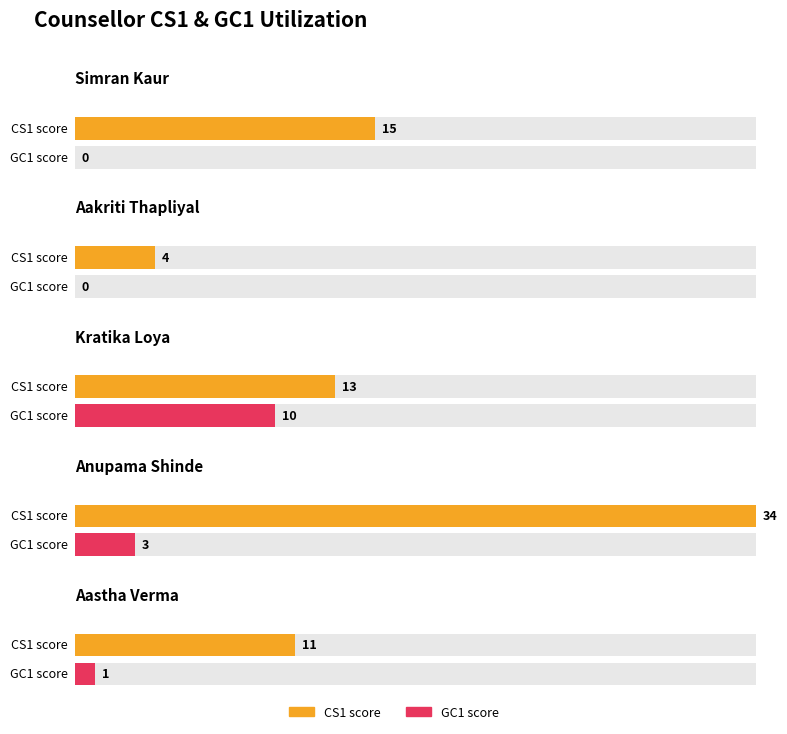

True or false: GC2 has a value of 1 at Simran Kaur.

False